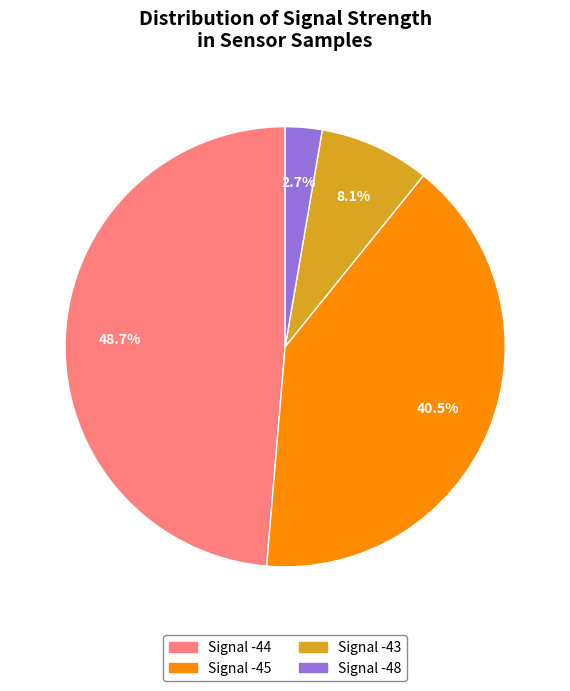

Rank the categories by value from lowest to highest.

Signal -48, Signal -43, Signal -45, Signal -44